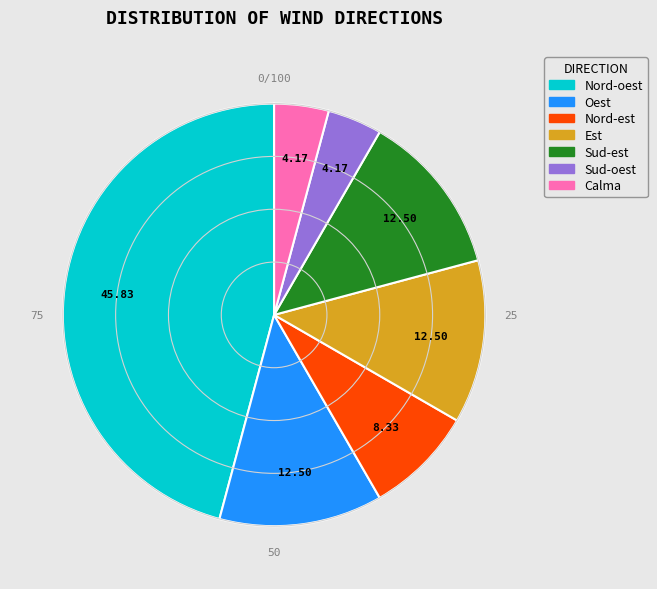

What is the largest slice in the pie chart?

Nord-oest